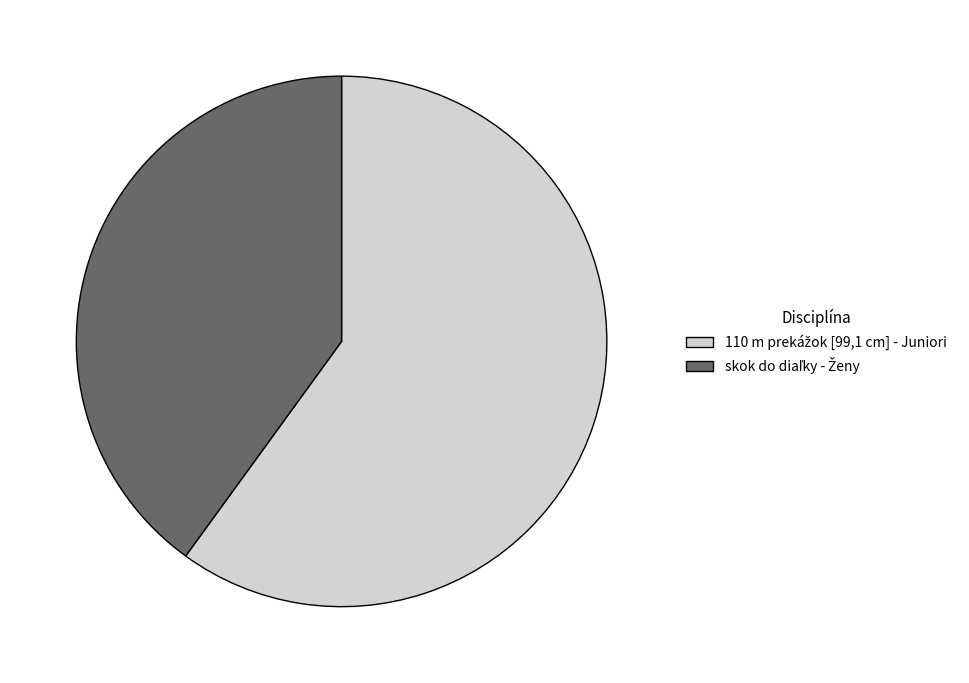

Is there any slice that represents more than half of the pie?

Yes